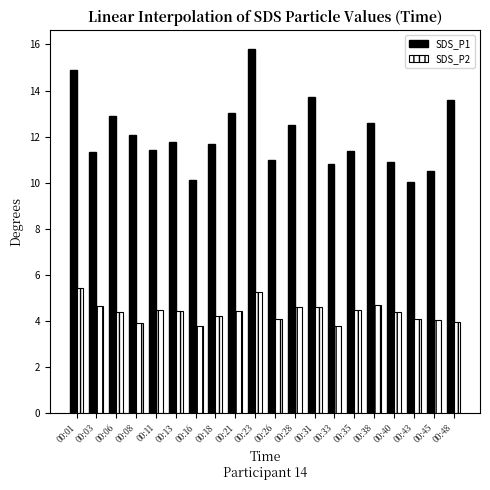

Is it true that SDS_P1 equals 14.7 at 00:26?

False